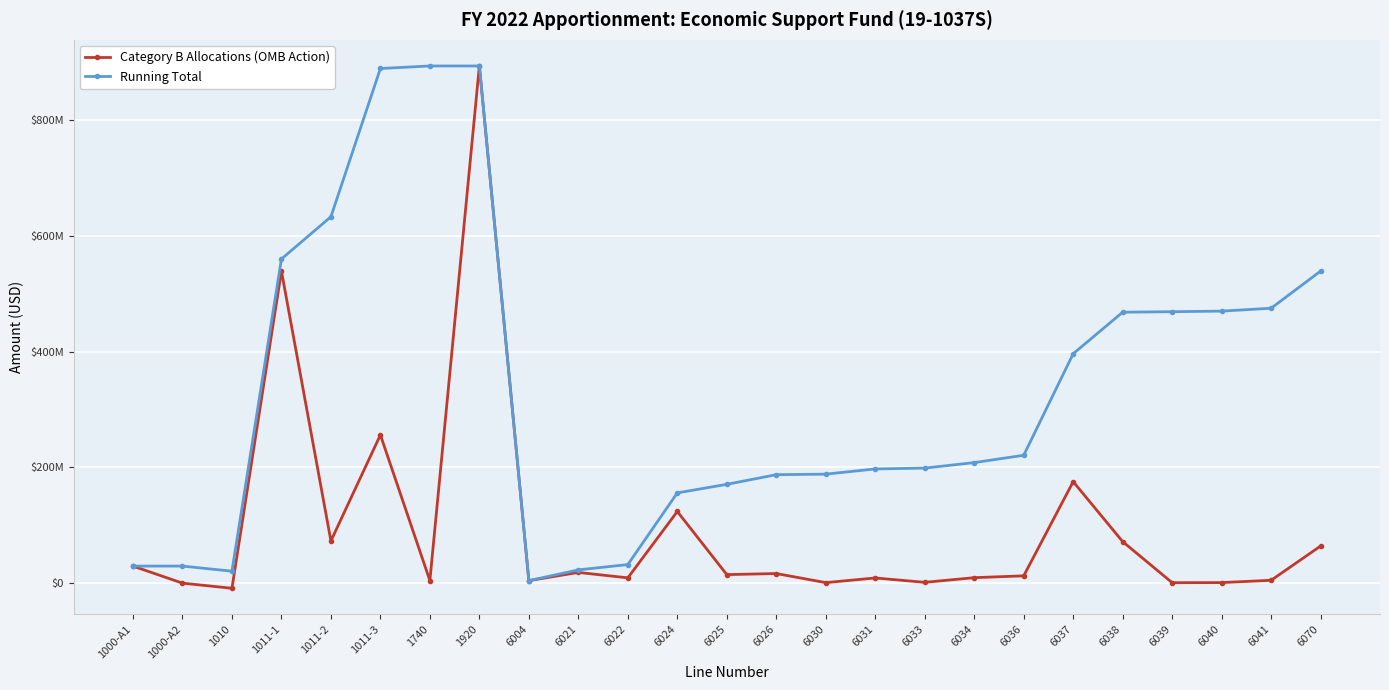

Which has a higher value, 1000-A2 or 1000-A1?

1000-A1